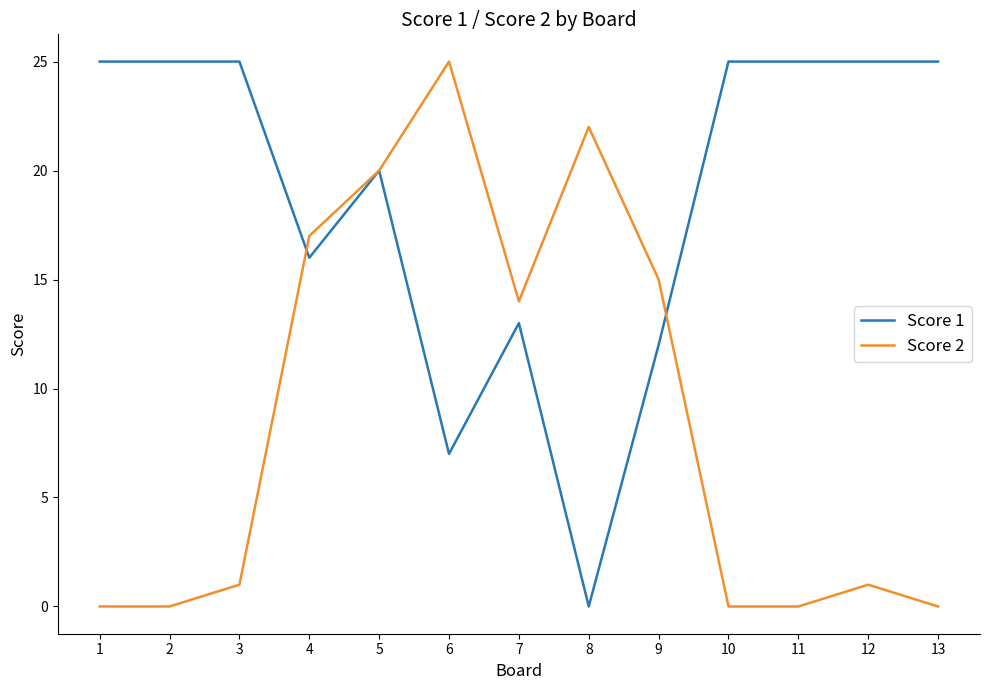

Rank the series by their average value, from lowest to highest.

Score 2, Score 1